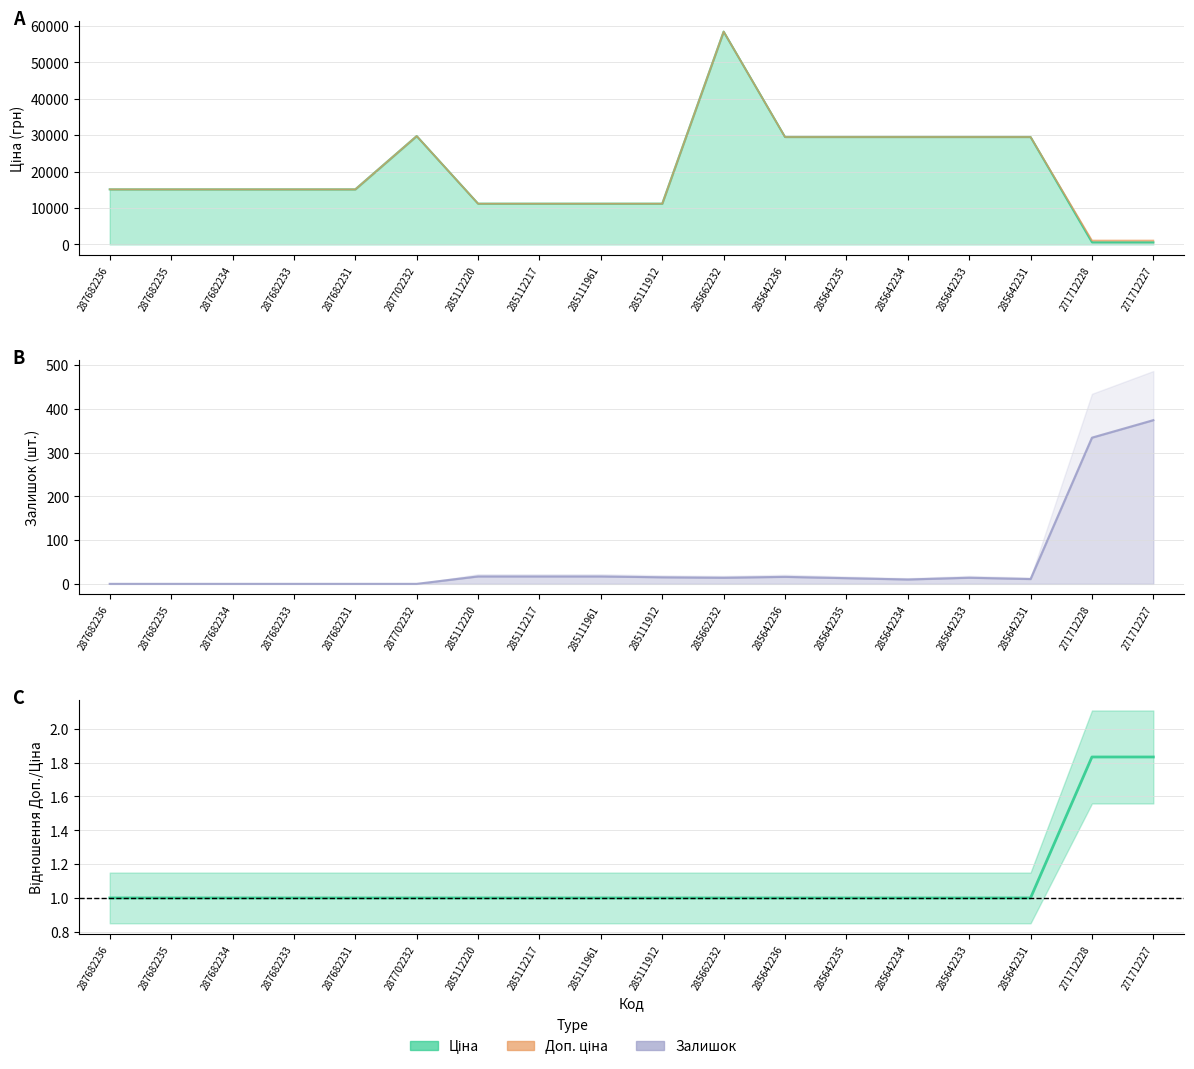

Which has a higher value, 285642234 or 287682236?

285642234